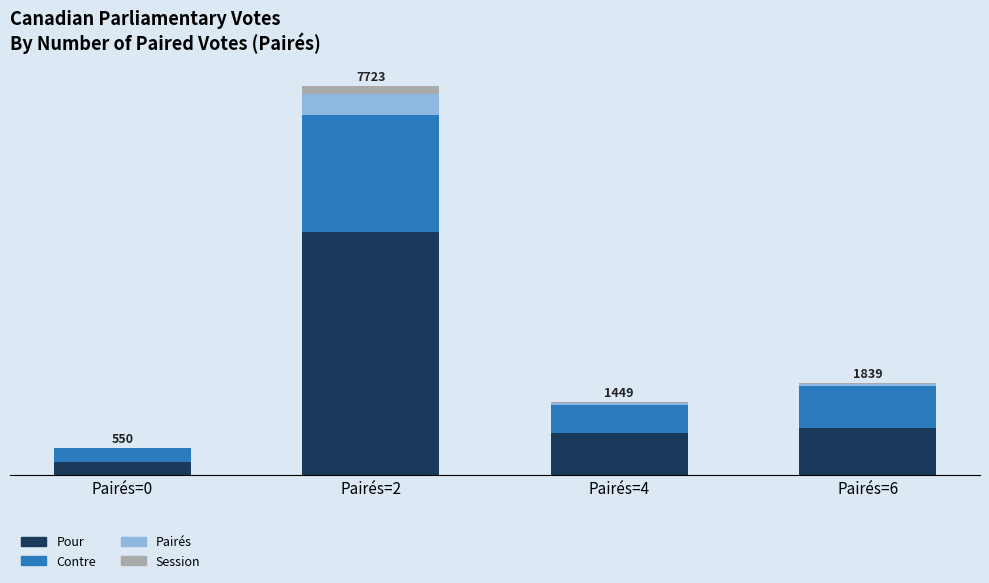

Are the bars horizontal?

No